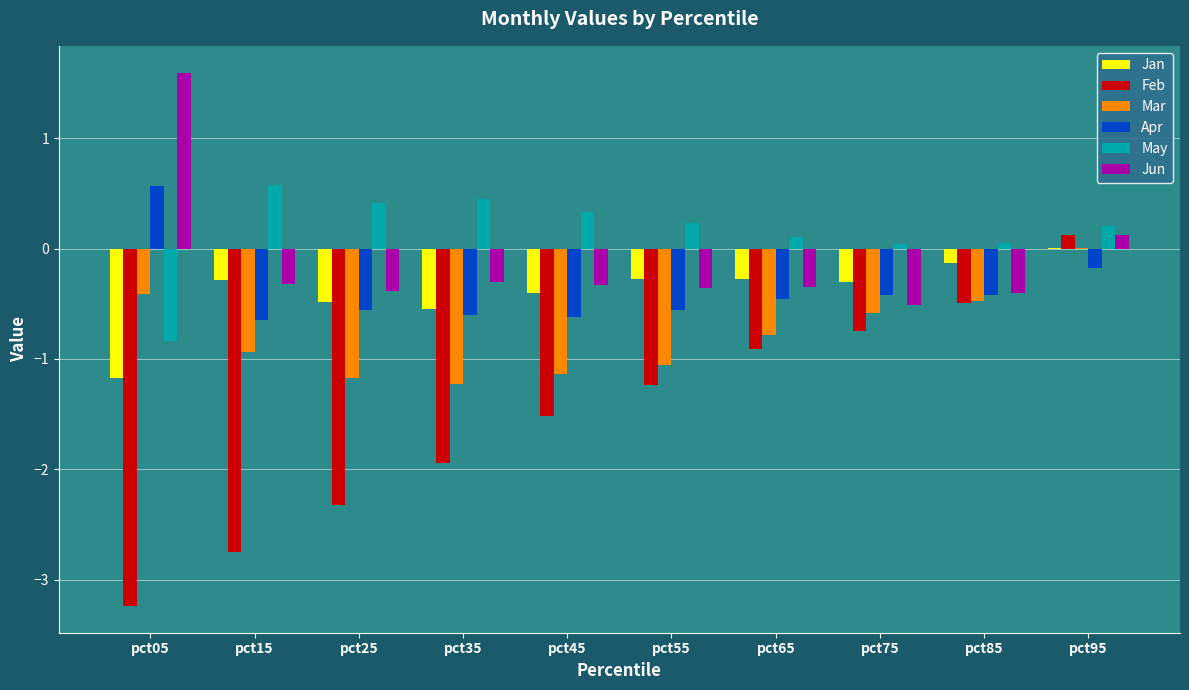

The value of Mar at pct15 is -1.5. True or false?

False